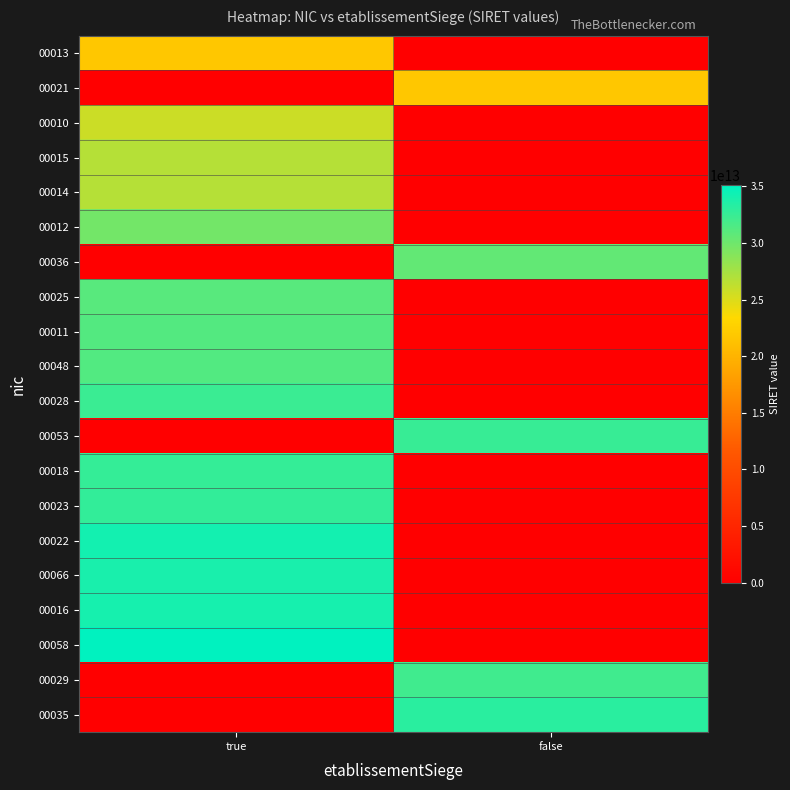

At false, list the series in order from largest to smallest.

00035, 00053, 00029, 00036, 00021, 00013, 00010, 00015, 00014, 00012, 00025, 00011, 00048, 00028, 00018, 00023, 00022, 00066, 00016, 00058